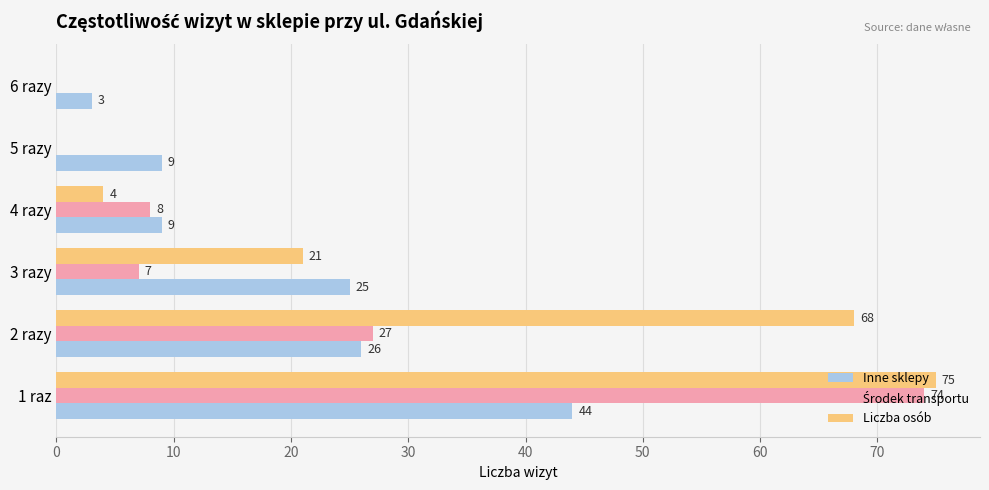

At which label is Liczba osób closest to 37?

3 razy